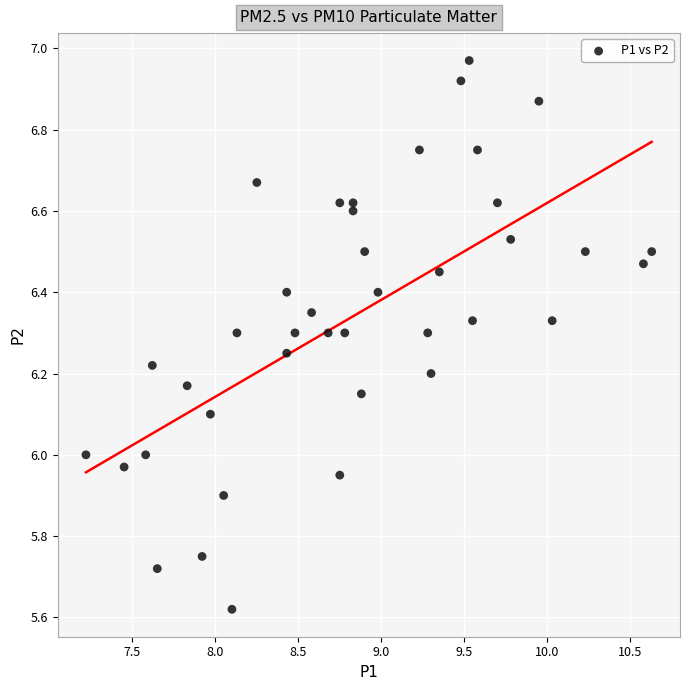

What is the range of X values (max minus min)?

3.4